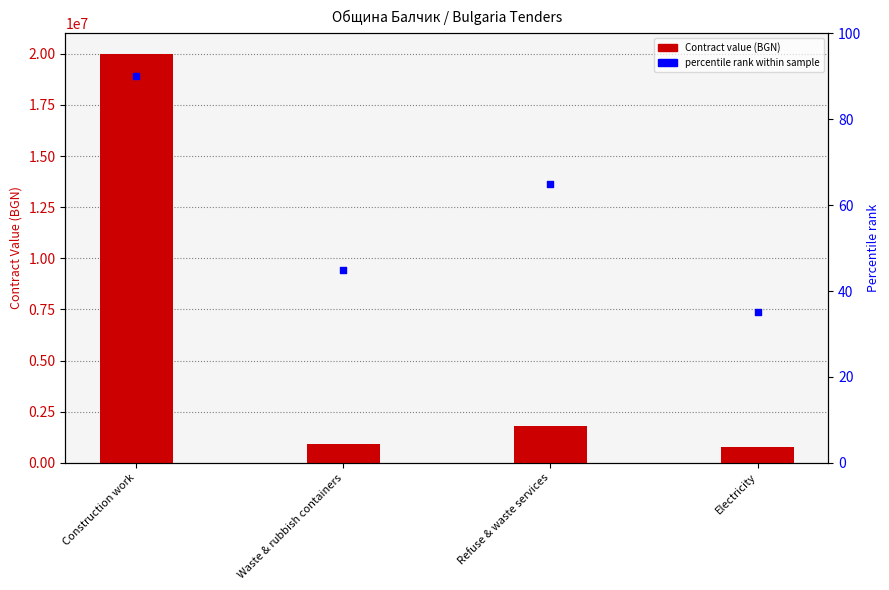

Which series has the largest total across all categories?

Contract value (BGN)